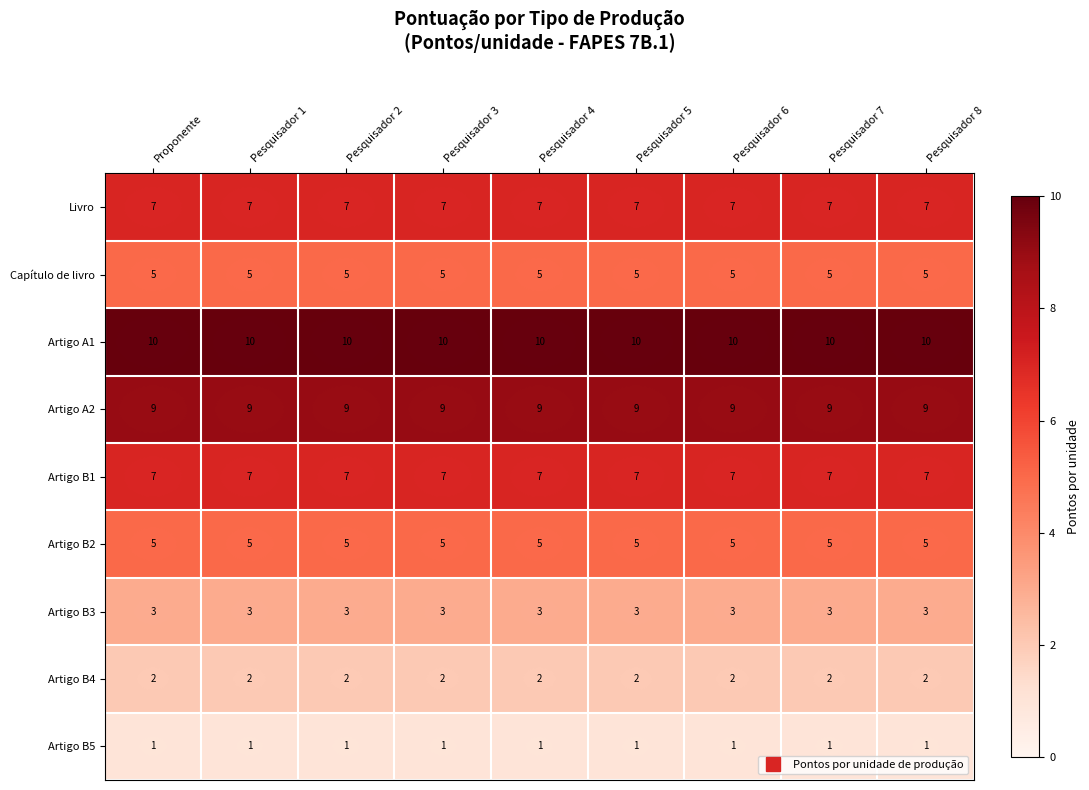

What is the lowest value of the Artigo B1 series?

7